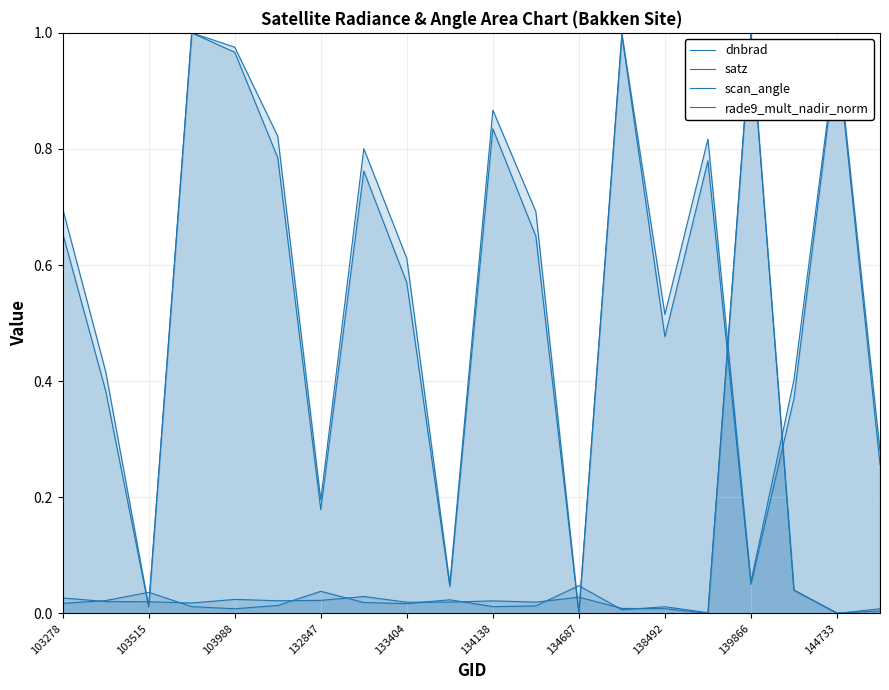

Which series has the largest total across all categories?

scan_angle